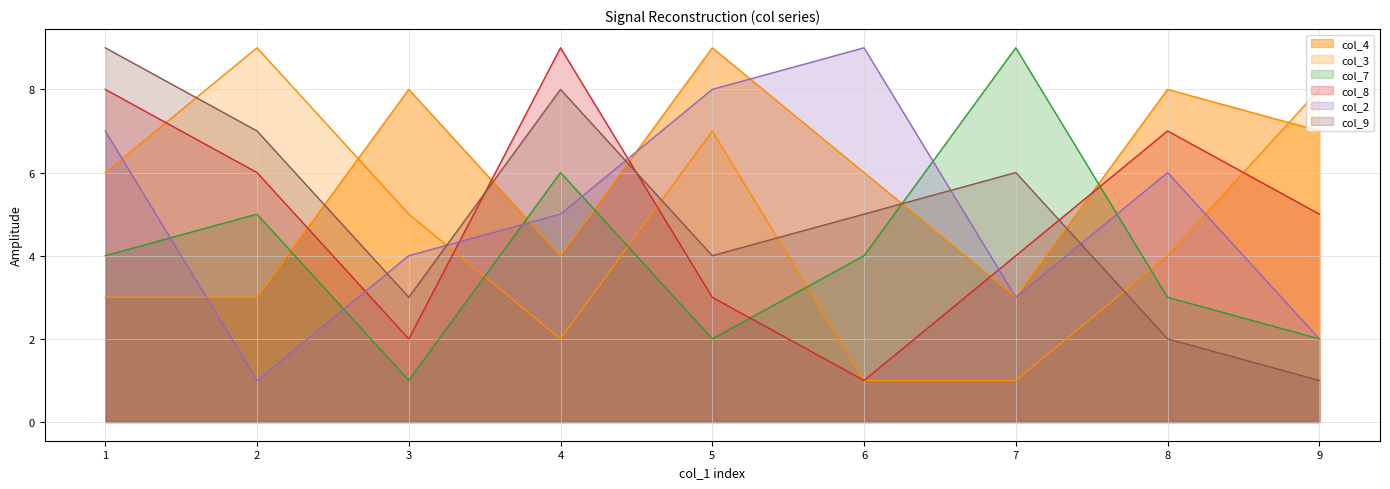

Read the col_7 value at 9.

2